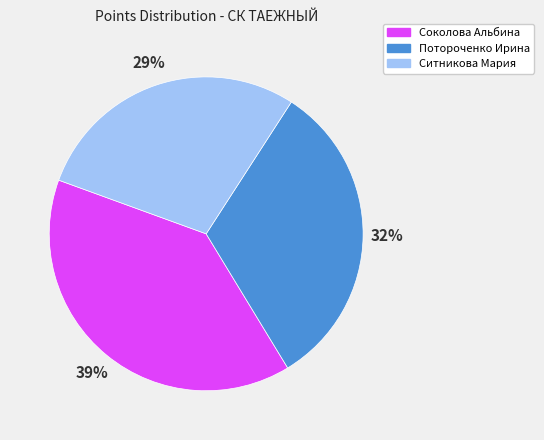

Does any single category account for the majority?

No